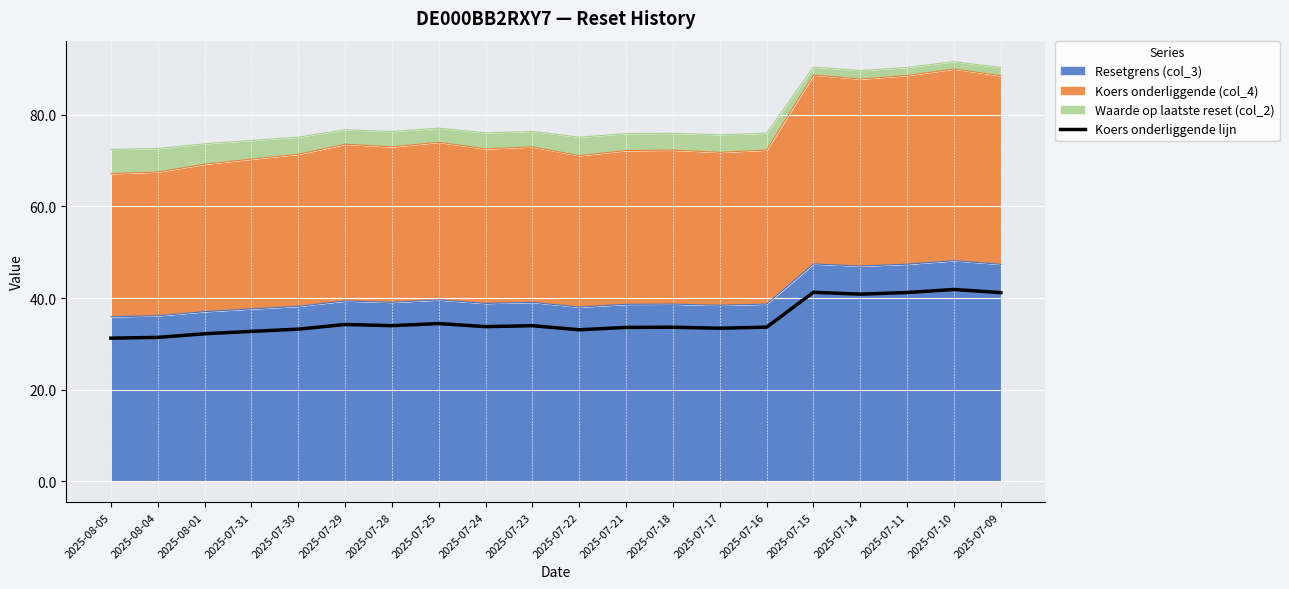

How many points are lower than both their immediate neighbors (excluding endpoints)?

5